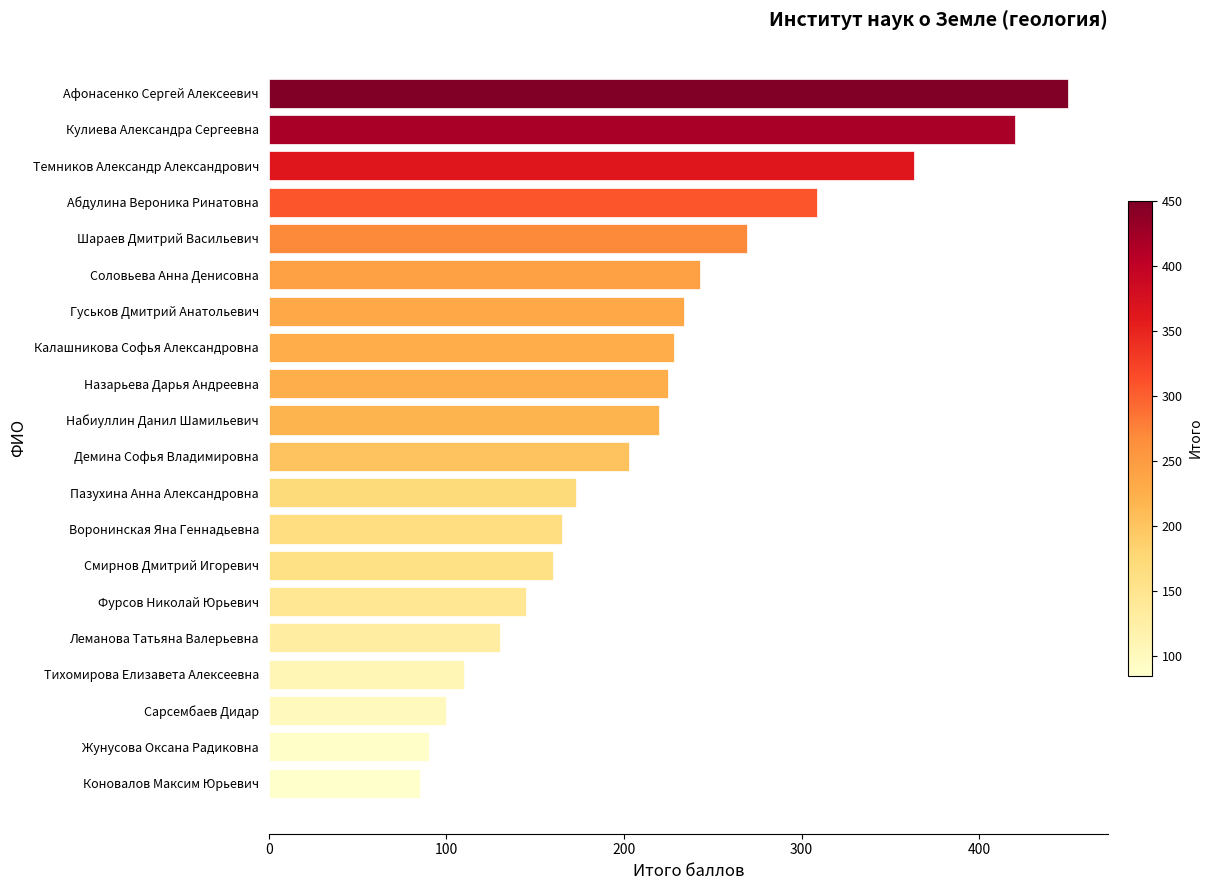

Is it true that the value at Тихомирова Елизавета Алексеевна is 153.3?

False